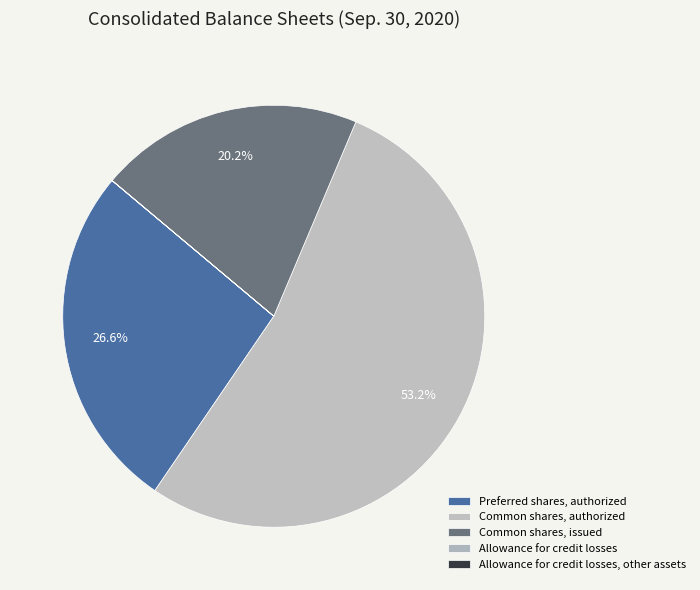

The Preferred shares, authorized slice represents 34% of the pie. True or false?

False